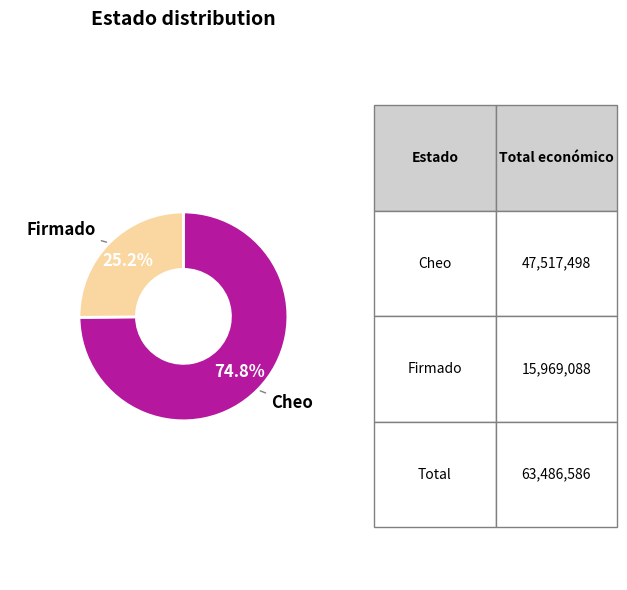

Does any single category account for the majority?

Yes